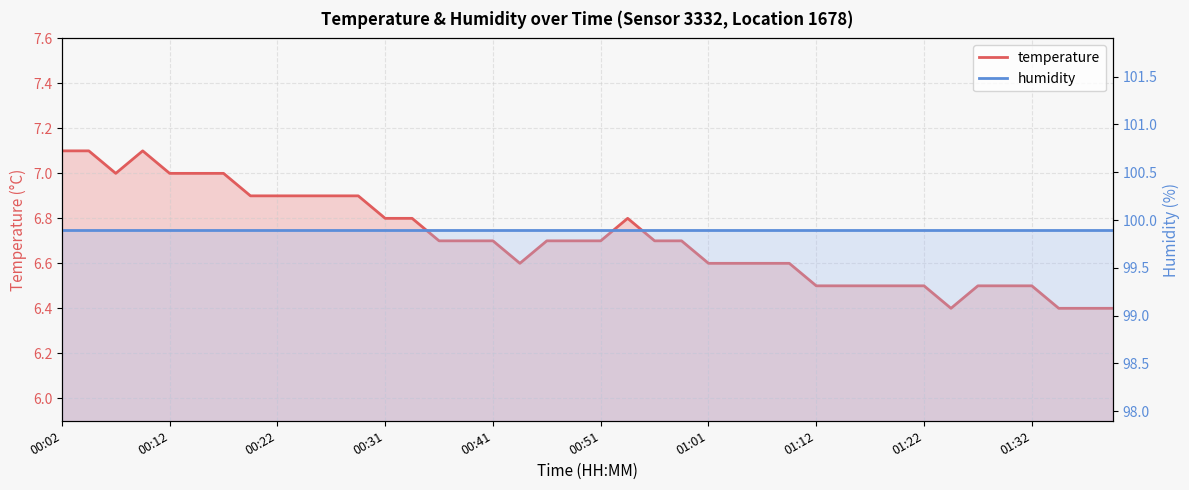

What are all the series names shown in the legend?

temperature, humidity